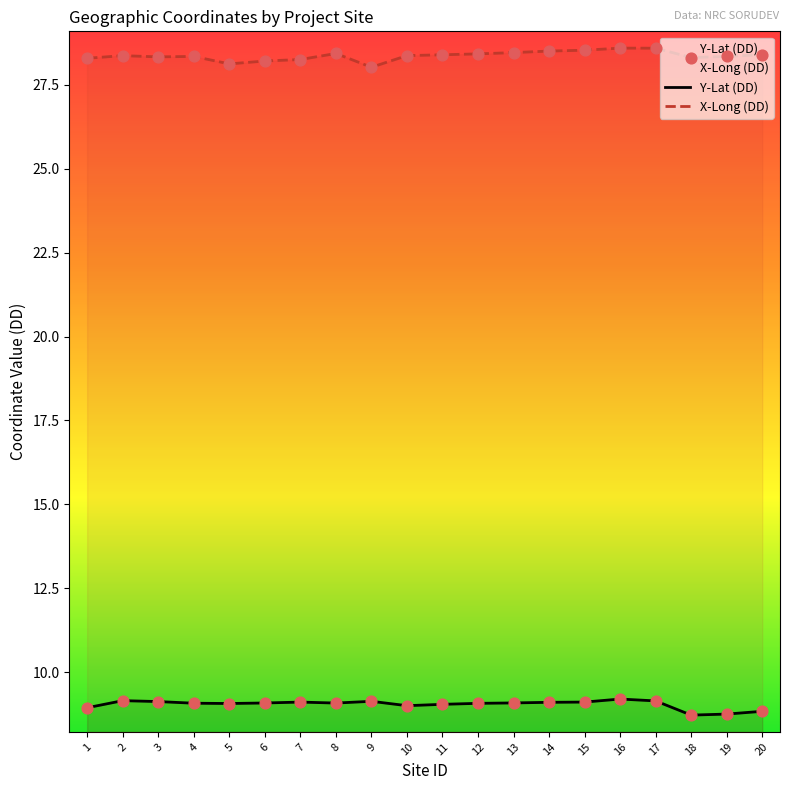

Which series reaches the maximum Y coordinate?

X-Long (DD)